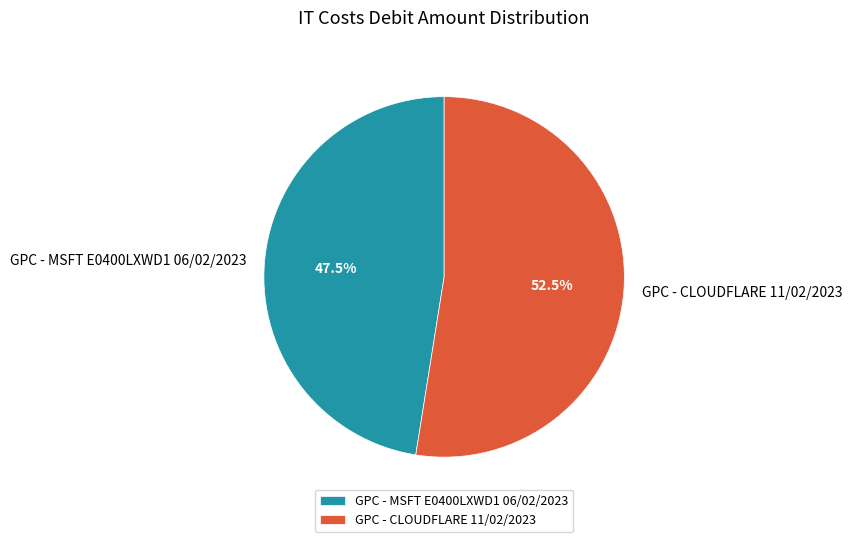

Does GPC - CLOUDFLARE 11/02/2023 account for over 50% of the chart?

Yes